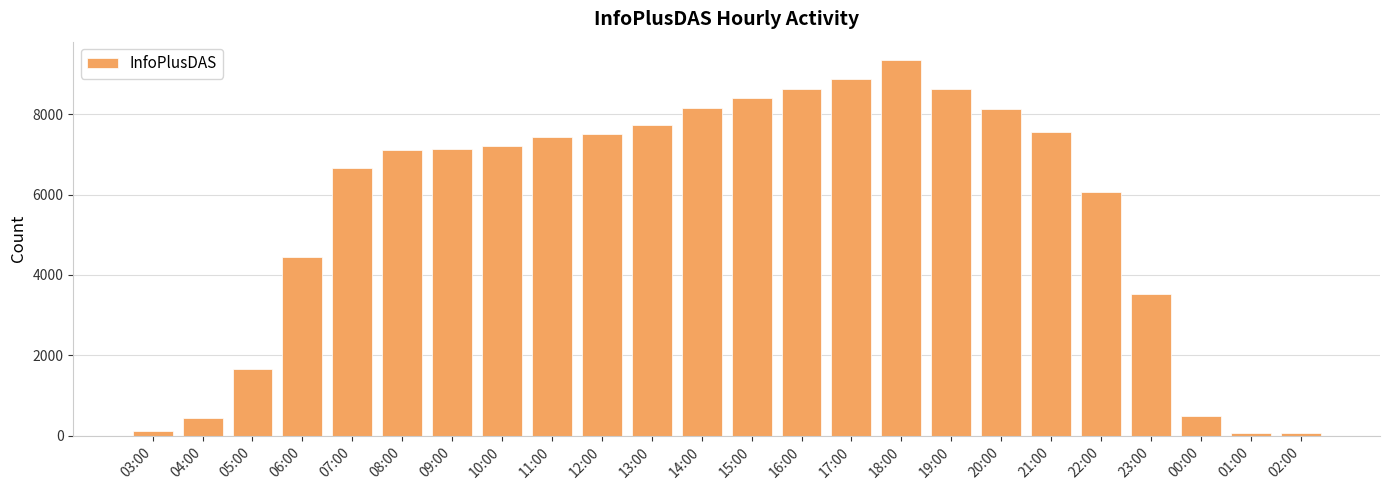

How many categories are shown in the chart?

24